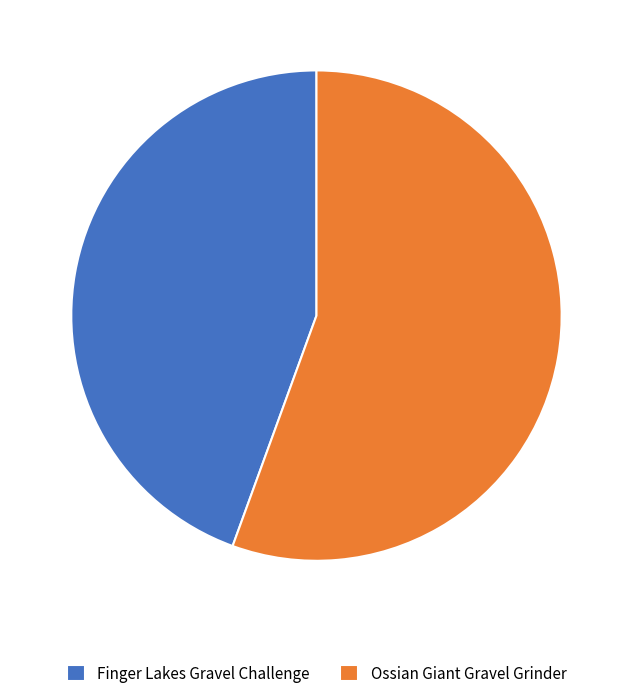

Combined, do Finger Lakes Gravel Challenge and Ossian Giant Gravel Grinder account for over 50%?

Yes